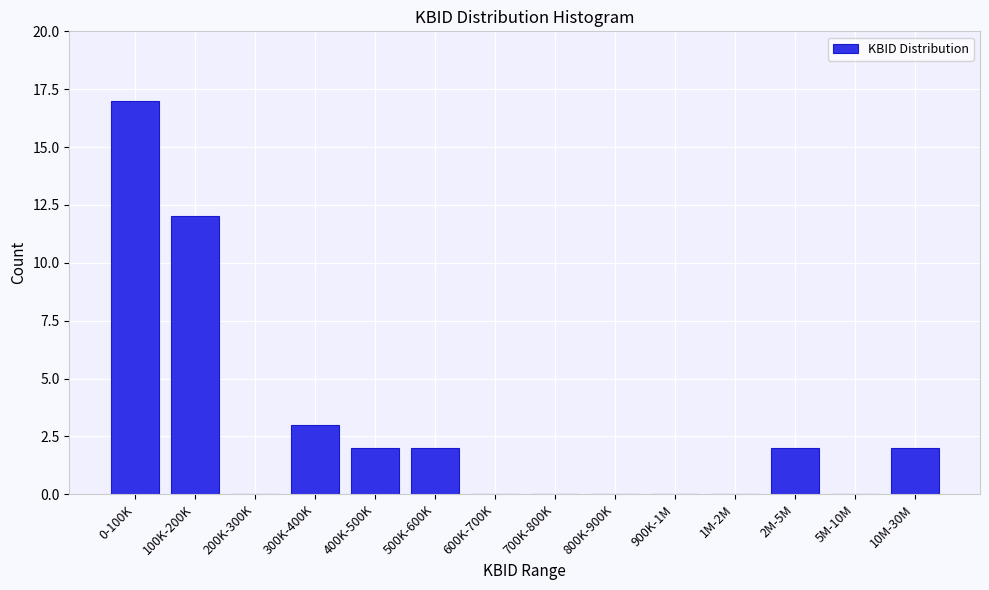

Reading left to right, transcribe all the data shown in this chart.

0-100K=17	100K-200K=12	200K-300K=0	300K-400K=3	400K-500K=2	500K-600K=2	600K-700K=0	700K-800K=0	800K-900K=0	900K-1M=0	1M-2M=0	2M-5M=2	5M-10M=0	10M-30M=2